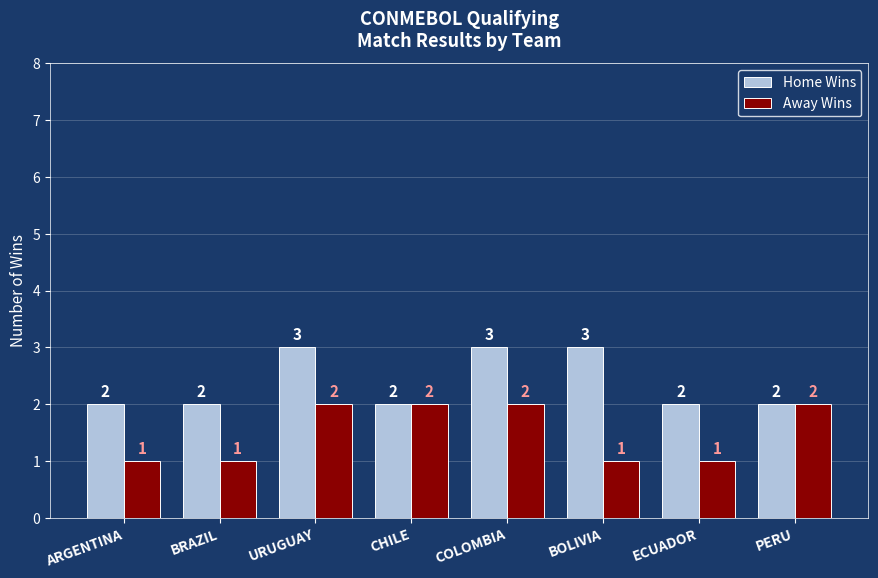

What is the difference between the maximum and minimum values in the Home Wins series?

1